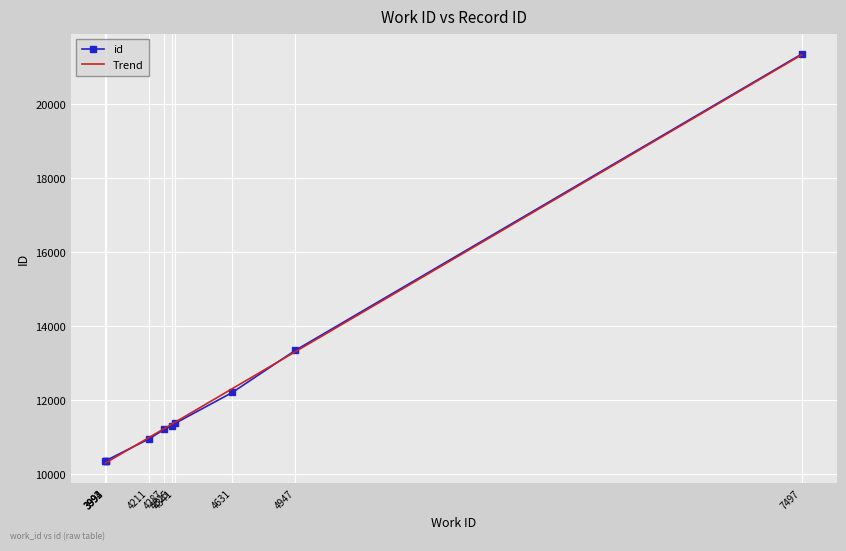

At which category does the chart reach its peak across all series?

7497